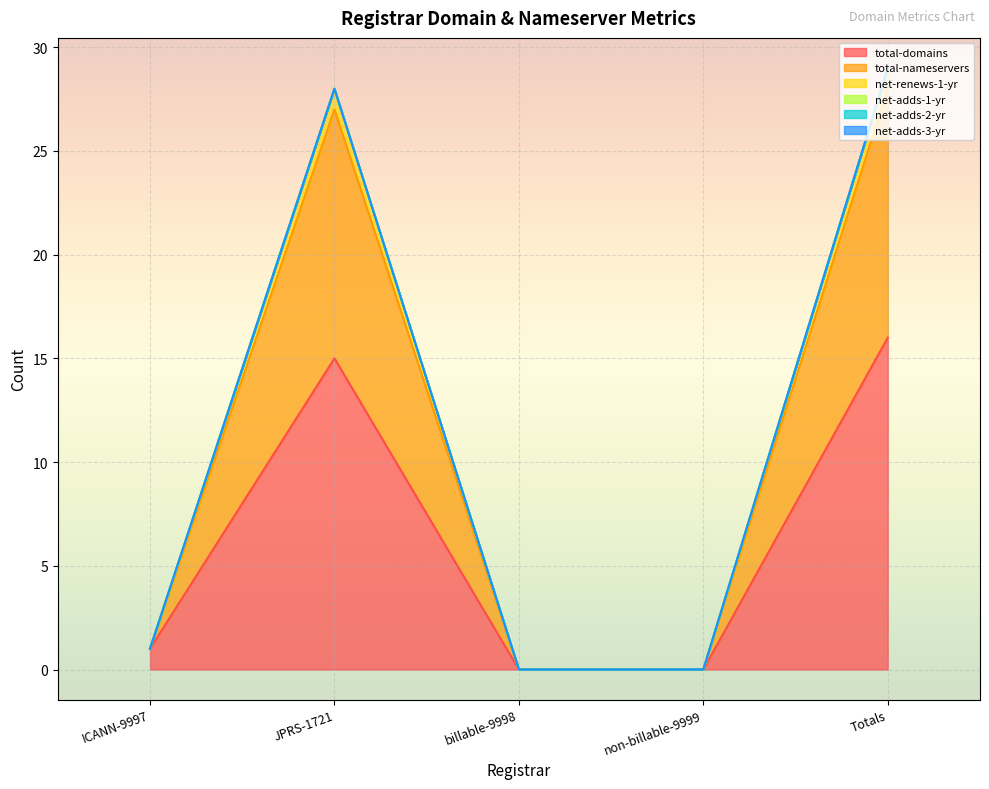

The value of total-nameservers at Totals is 51. True or false?

False